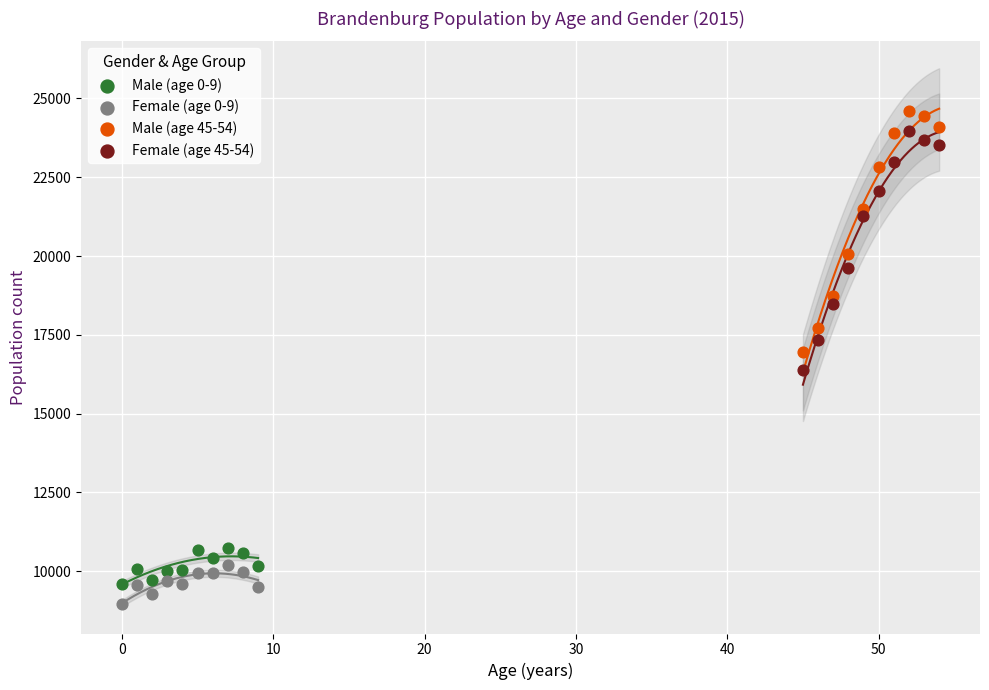

Which series has the largest Y range (max minus min)?

Male (age 45-54)